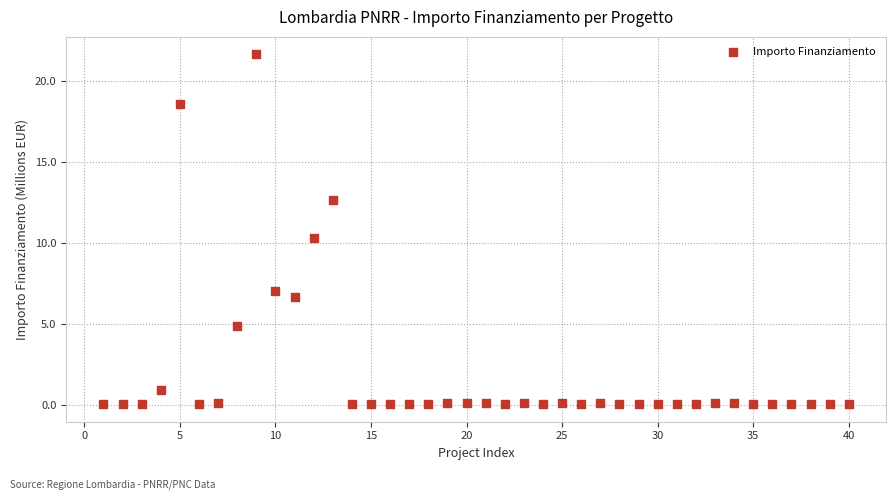

What is the range of Y values (max minus min)?

21.6